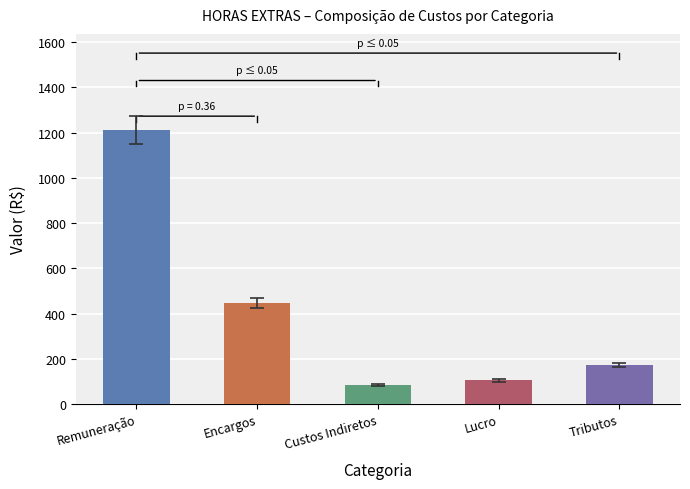

At which category does the chart reach its peak across all series?

Remuneração